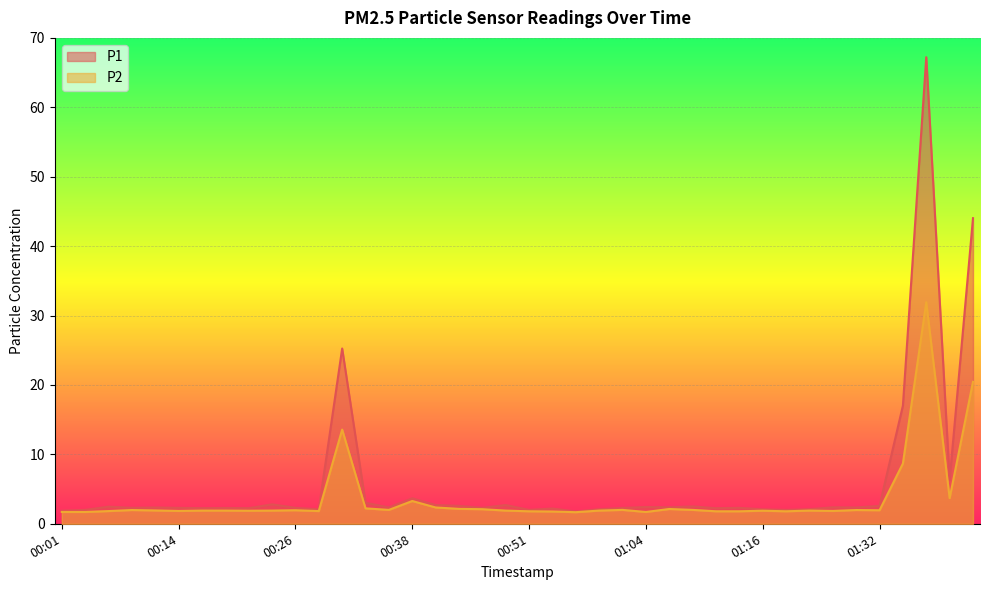

Reading left to right, transcribe all the data shown in this chart.

P1: 1.9	2.0	2.5	2.3	2.4	2.3	2.2	2.3	2.2	2.8	2.3	2.1	25.2	3.0	2.4	3.7	2.7	2.6	2.3	2.7	2.0	2.2	1.8	2.1	2.3	2.4	2.4	2.5	2.2	2.3	2.1	2.0	2.1	2.4	2.4	2.6	17.0	67.2	6.3	44.0
P2: 1.7	1.7	1.8	2.0	1.9	1.9	1.9	1.9	1.9	1.9	1.9	1.8	13.6	2.2	2.0	3.3	2.4	2.1	2.1	1.9	1.8	1.8	1.7	1.9	2.0	1.7	2.1	2.0	1.8	1.8	1.9	1.8	1.9	1.9	2.0	1.9	8.7	31.9	3.7	20.4